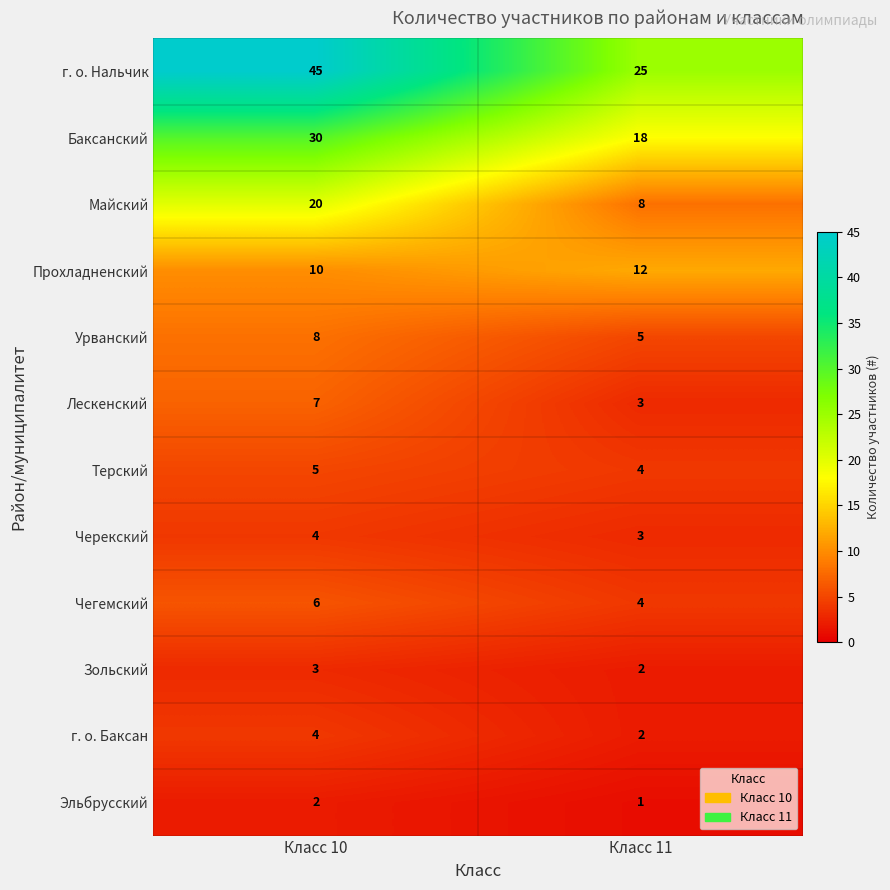

Which series changed the most between Класс 10 and Класс 11?

г. о. Нальчик